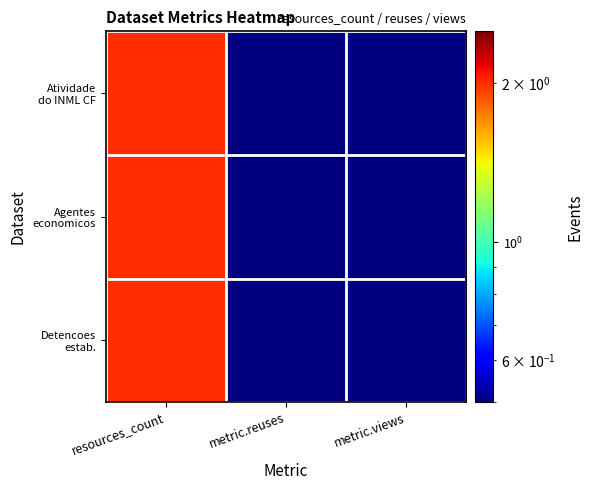

At which category is the sum across all series the highest?

resources_count